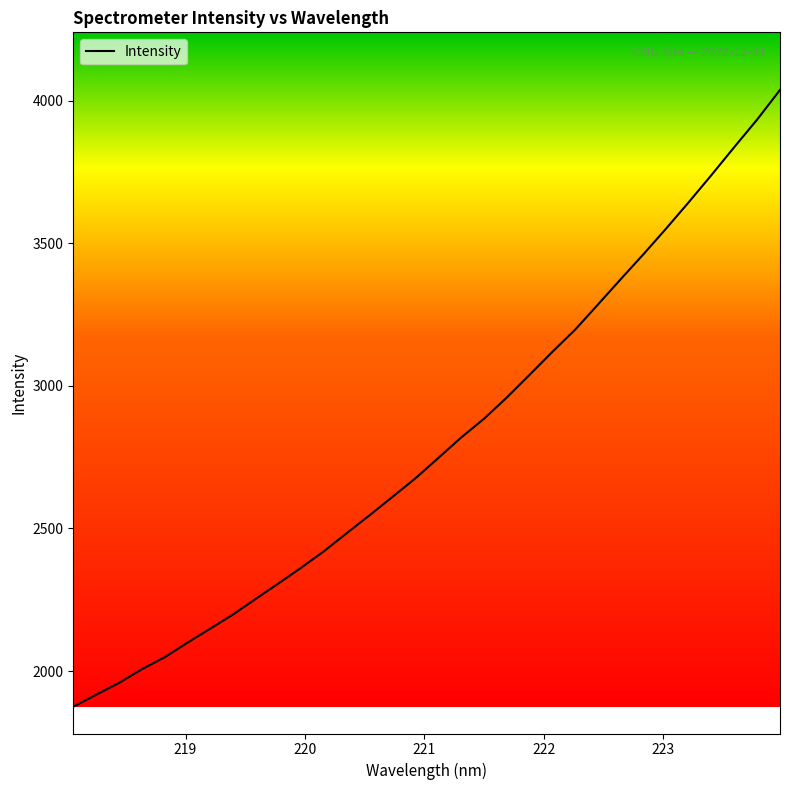

What is the minimum value shown in the chart?

1874.6